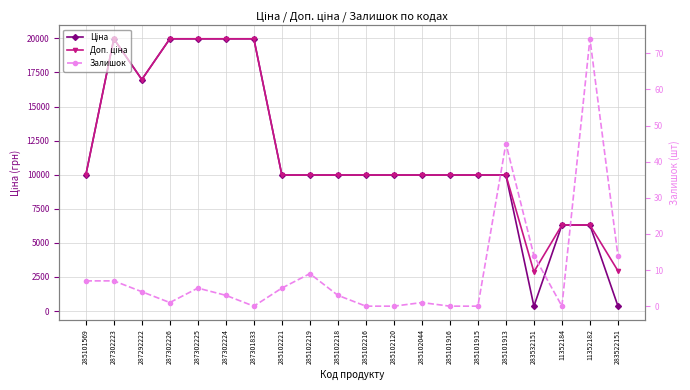

What is the sum of the Залишок values at 287302223 and 287302226?

8.0